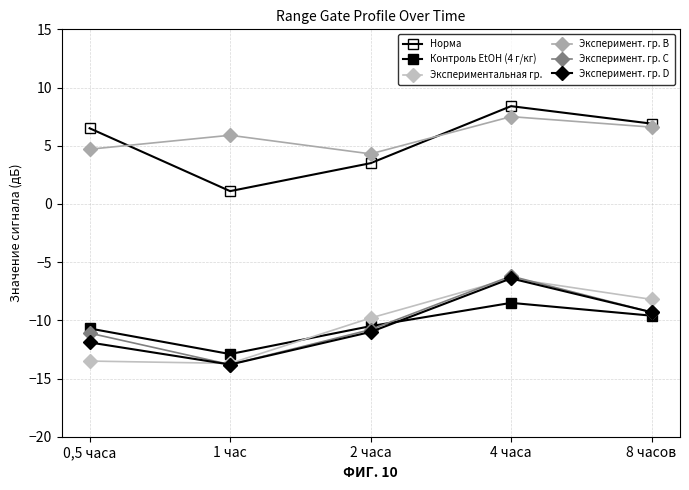

Count the number of categories in the chart.

5